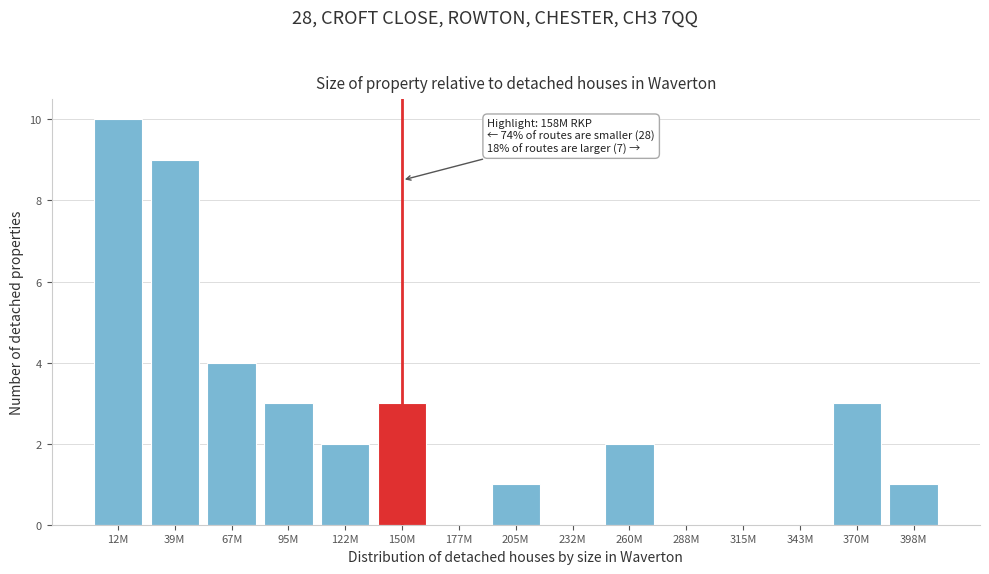

Reading right to left, list all the values displayed in this chart.

398M=1	370M=3	343M=0	315M=0	288M=0	260M=2	232M=0	205M=1	177M=0	150M=3	122M=2	95M=3	67M=4	39M=9	12M=10